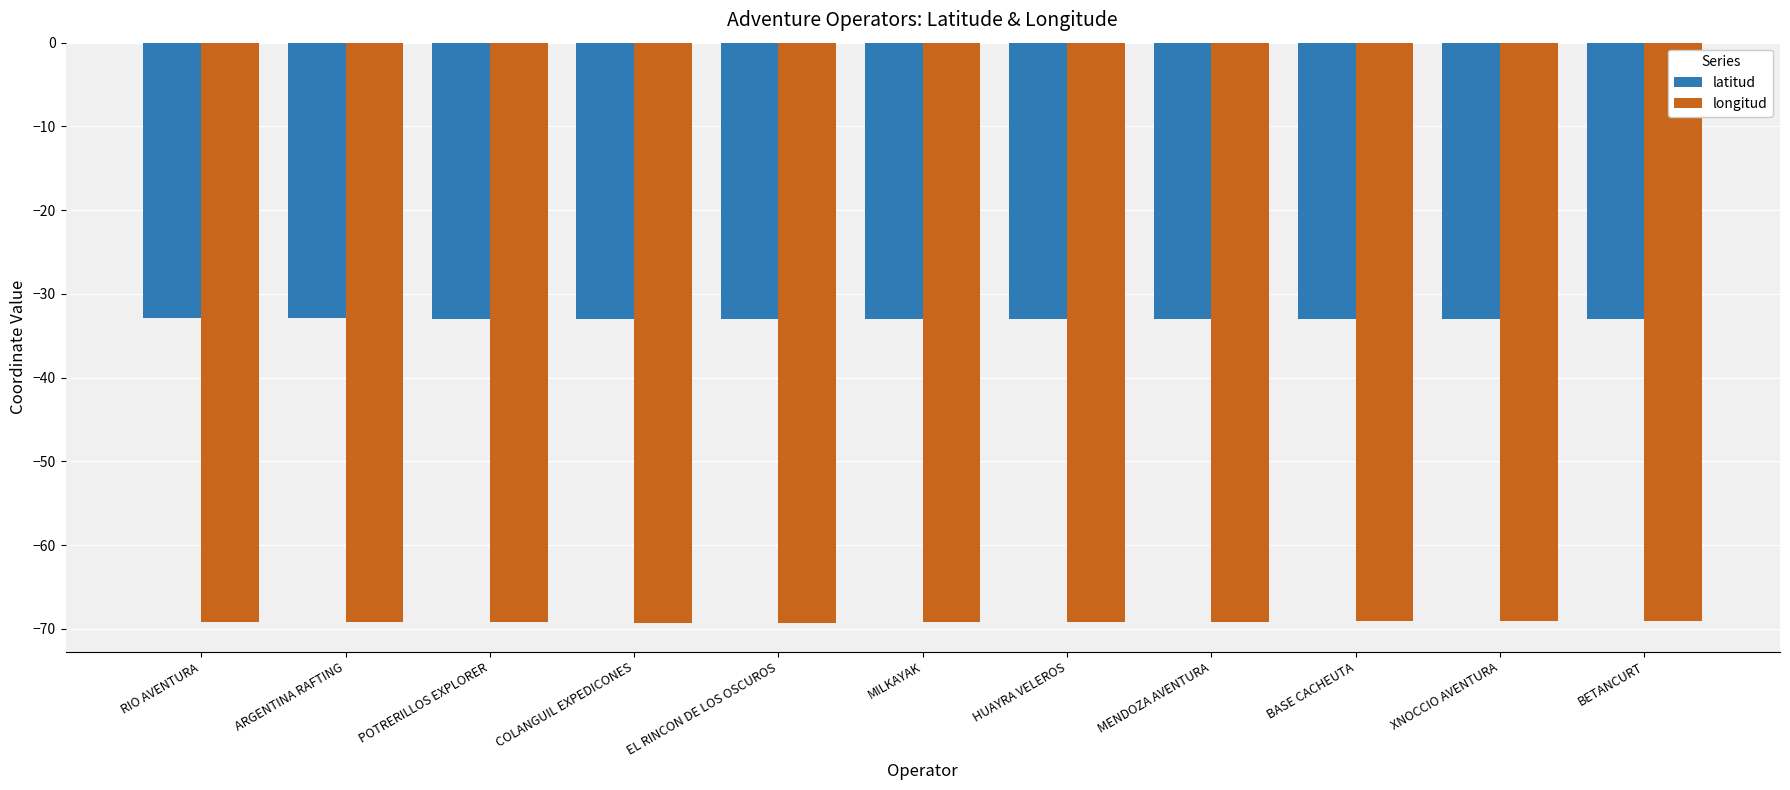

The latitud series shows -22.8 at XNOCCIO AVENTURA. True or false?

False